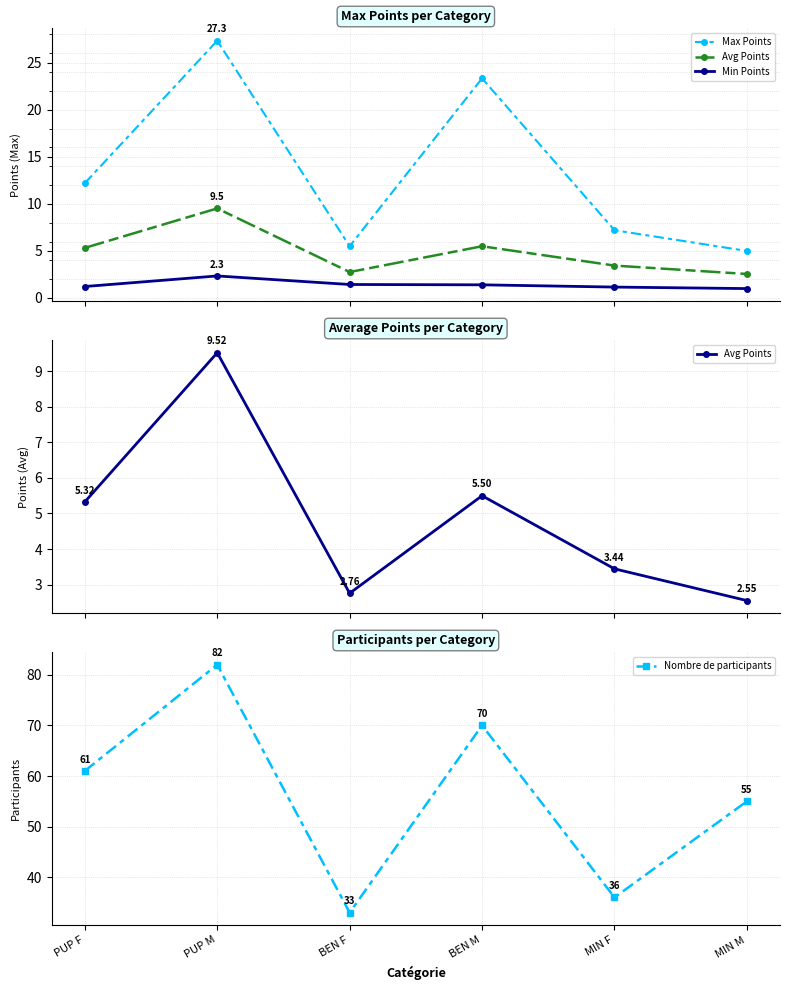

What is the label of the 2nd point from the left?

PUP M